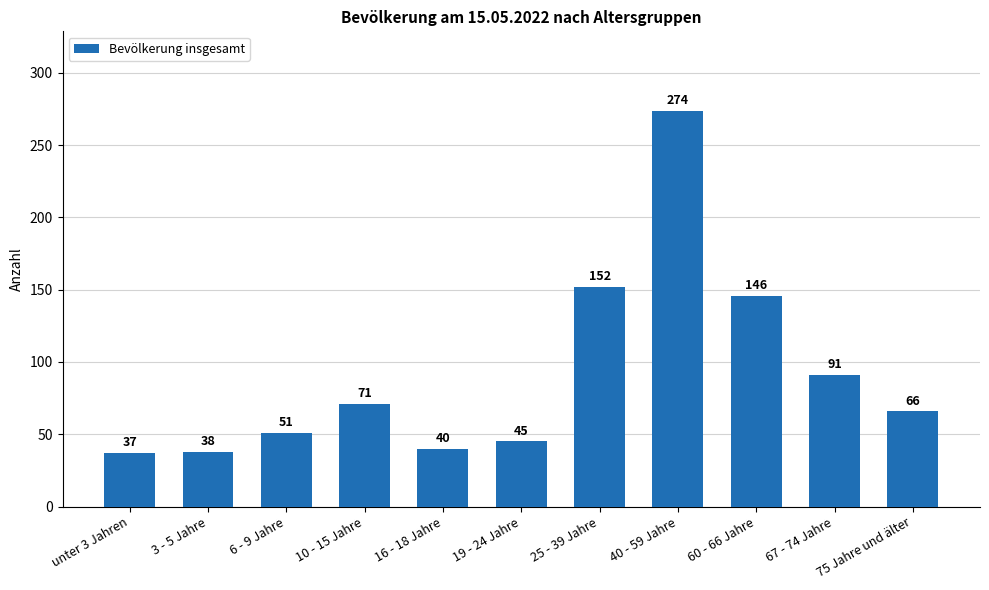

Reading right to left, list all the values displayed in this chart.

66	91	146	274	152	45	40	71	51	38	37